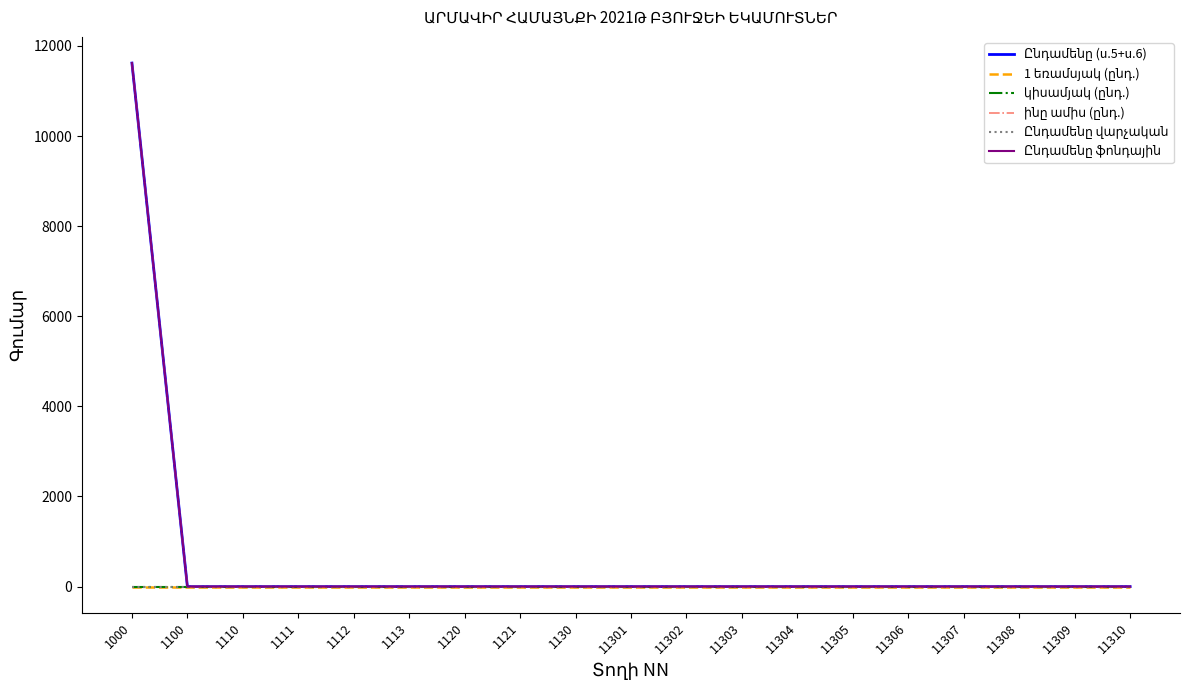

True or false: ինը ամիս (ընդ.) and Ընդամենը ֆոնդային cross at least once.

False